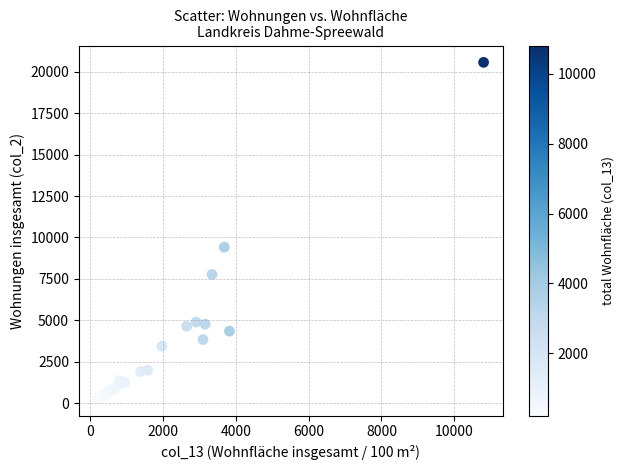

What Y value in the scatter plot is closest to 10411?

9412